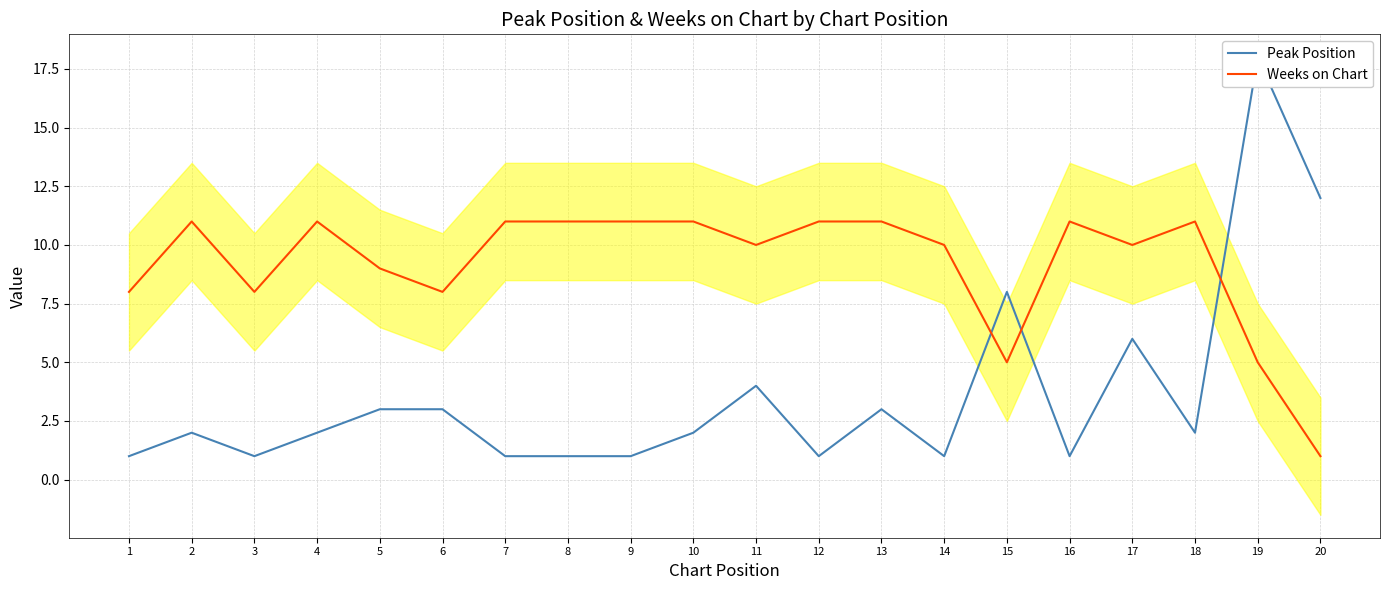

Is the value of Weeks on Chart at 8 greater than the value of Peak Position at 8?

Yes